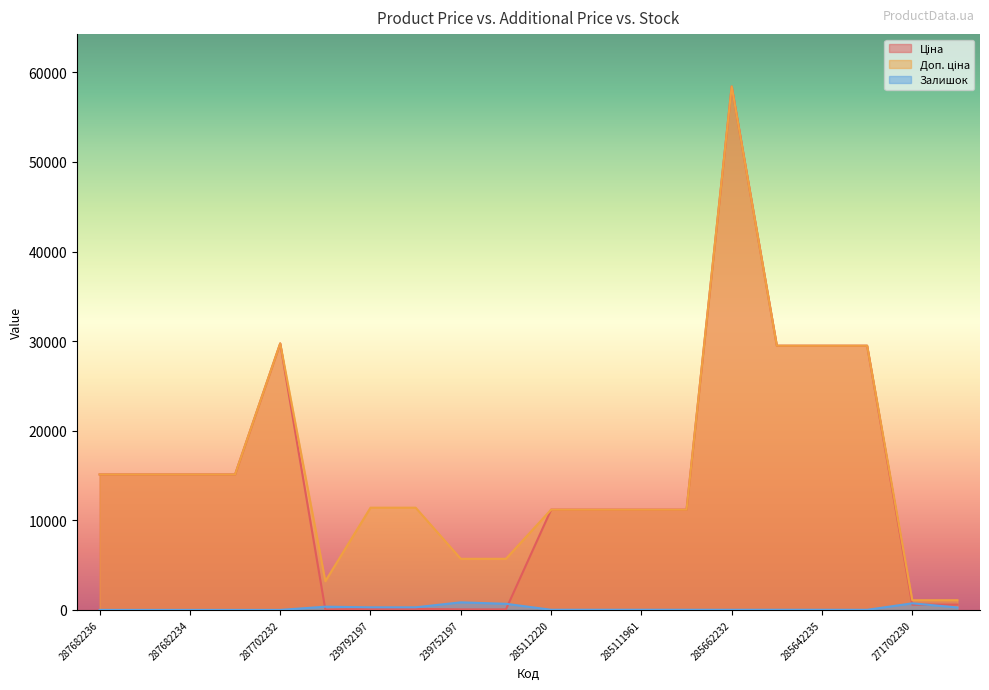

How many data points does each series have?

20